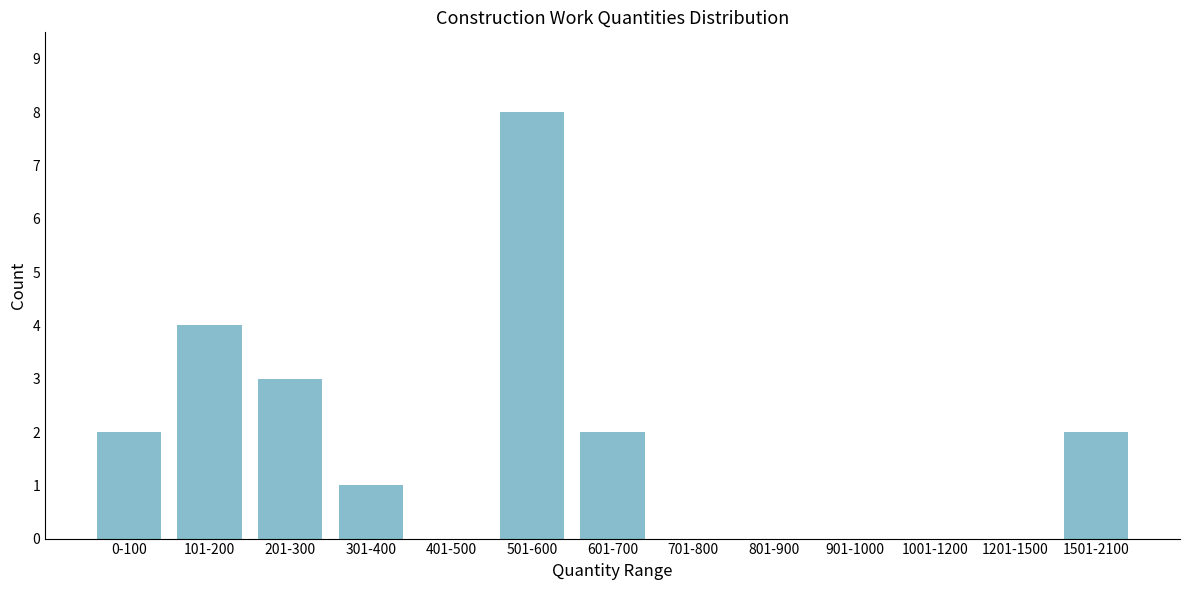

Reading left to right, list all the values displayed in this chart.

0-100=2	101-200=4	201-300=3	301-400=1	401-500=0	501-600=8	601-700=2	701-800=0	801-900=0	901-1000=0	1001-1200=0	1201-1500=0	1501-2100=2